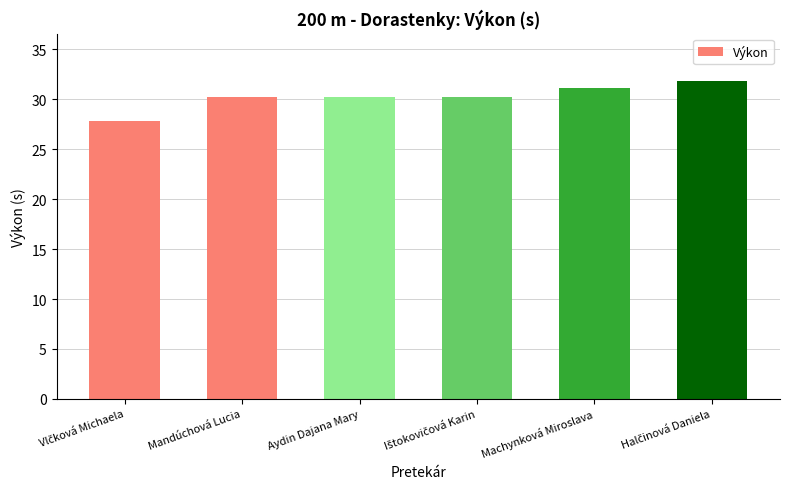

What is the maximum value shown in the chart?

31.8